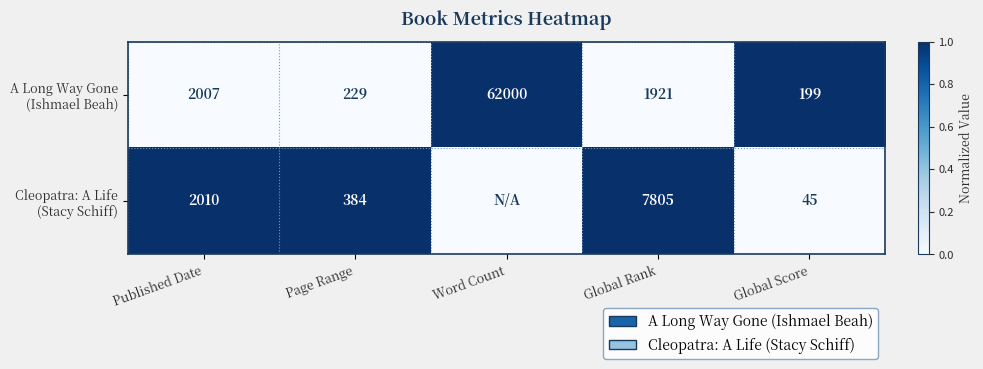

Which has a higher value, Global Rank or Page Range?

Global Rank